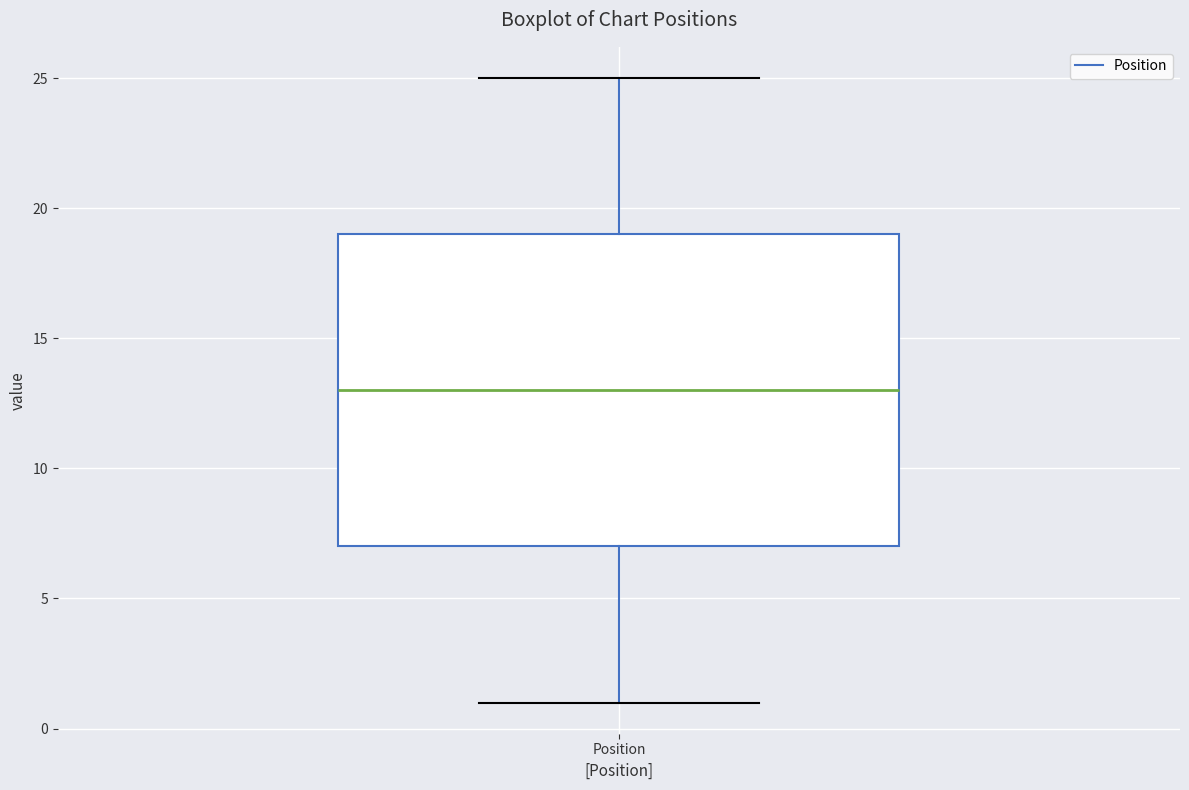

Read this box plot against the y-axis: the position of the median line, the range covered by the box, and the ends of both whiskers. The values are not printed on the chart, so give them approximately, as read against the axis.

median 13, box 7 to 19, whiskers 1 to 25